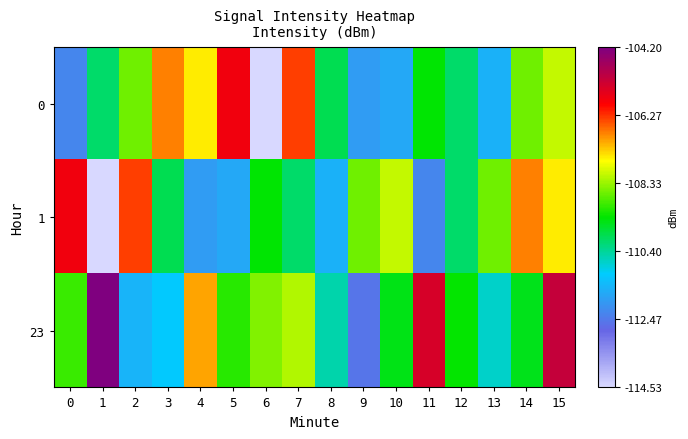

Reading right to left, extract all data points from this chart.

0: 15=-108.1	14=-108.6	13=-111.5	12=-110.1	11=-109.4	10=-111.7	9=-111.9	8=-109.9	7=-106.4	6=-114.5	5=-105.7	4=-107.5	3=-106.8	2=-108.6	1=-110.1	0=-112.2
1: 15=-107.5	14=-106.8	13=-108.6	12=-110.1	11=-112.2	10=-108.1	9=-108.6	8=-111.5	7=-110.1	6=-109.4	5=-111.7	4=-111.9	3=-109.9	2=-106.4	1=-114.5	0=-105.7
23: 15=-105.2	14=-109.6	13=-110.7	12=-109.4	11=-105.4	10=-109.5	9=-112.5	8=-110.5	7=-108.2	6=-108.5	5=-109.1	4=-107.0	3=-111.1	2=-111.5	1=-104.2	0=-109.0